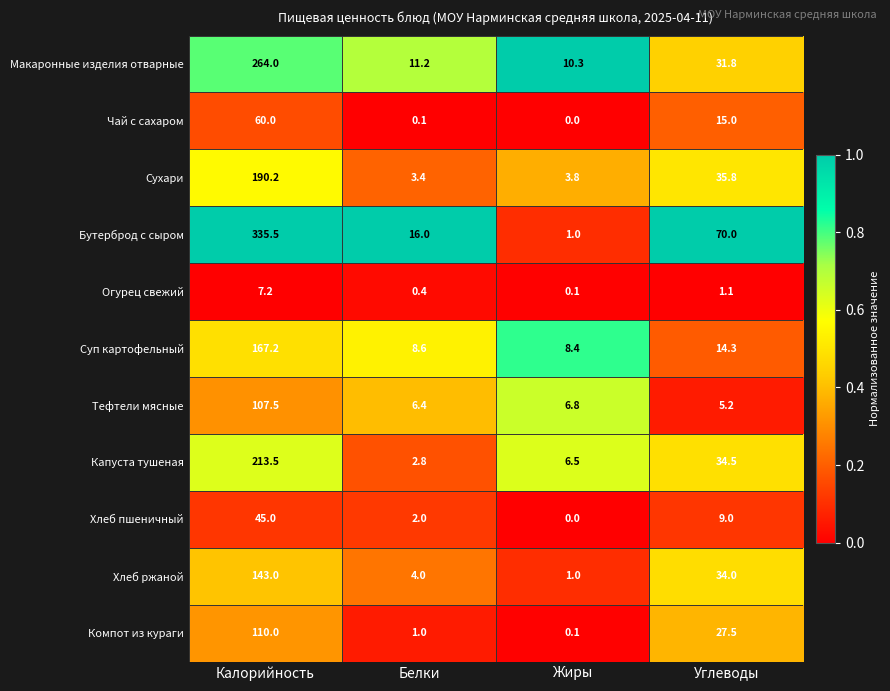

Between Калорийность and Жиры, which series saw the biggest shift?

Бутерброд с сыром